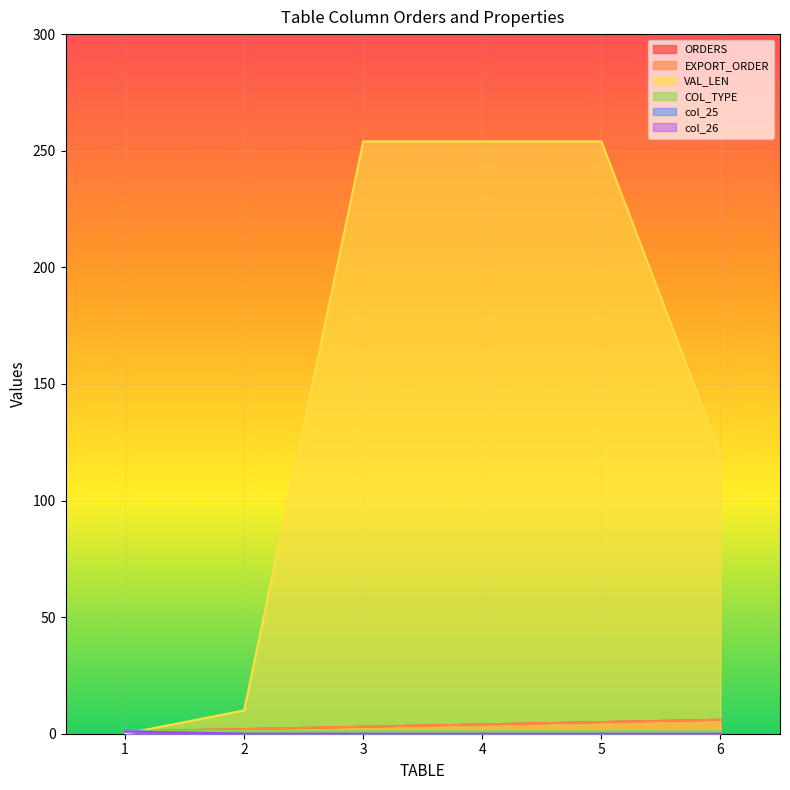

What is the sum of all EXPORT_ORDER values?

21